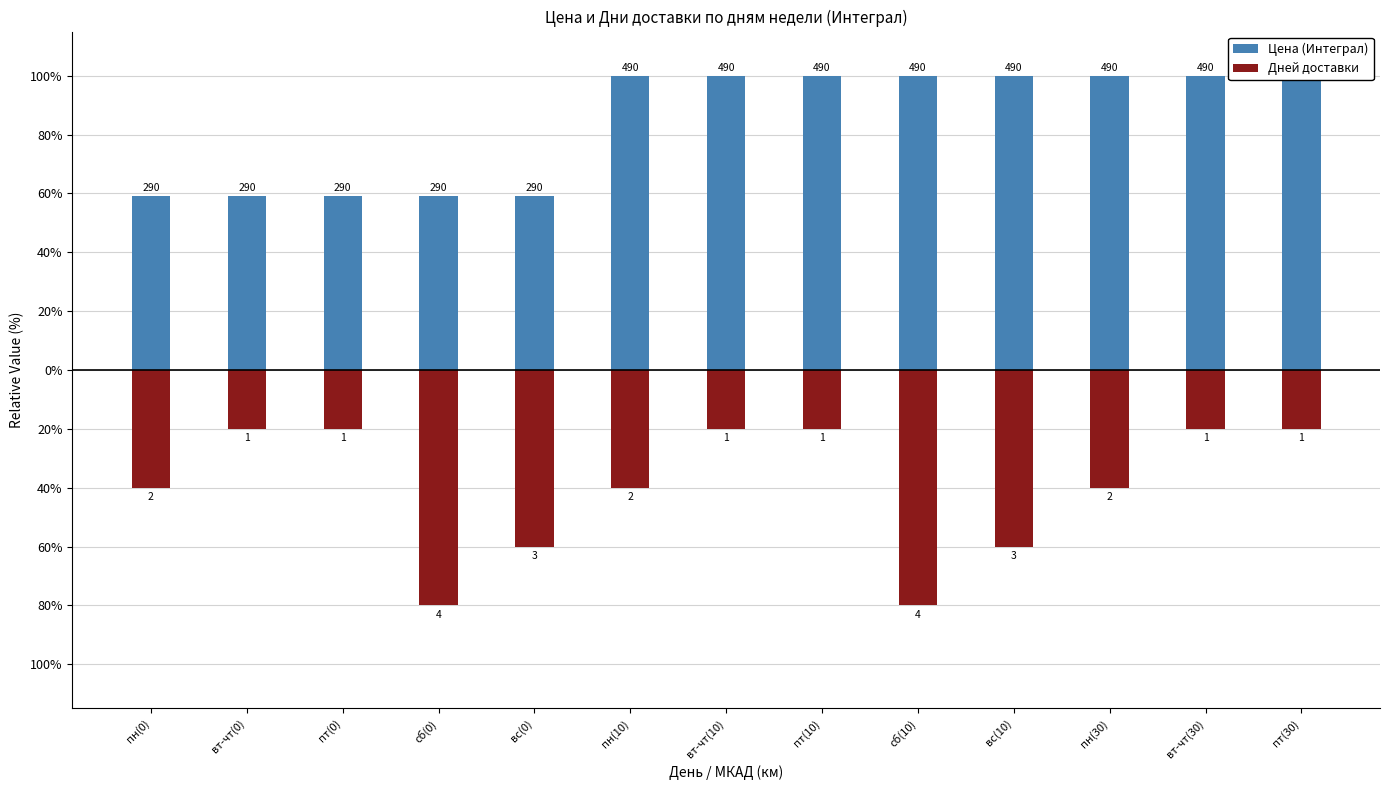

How many groups of bars are there?

13